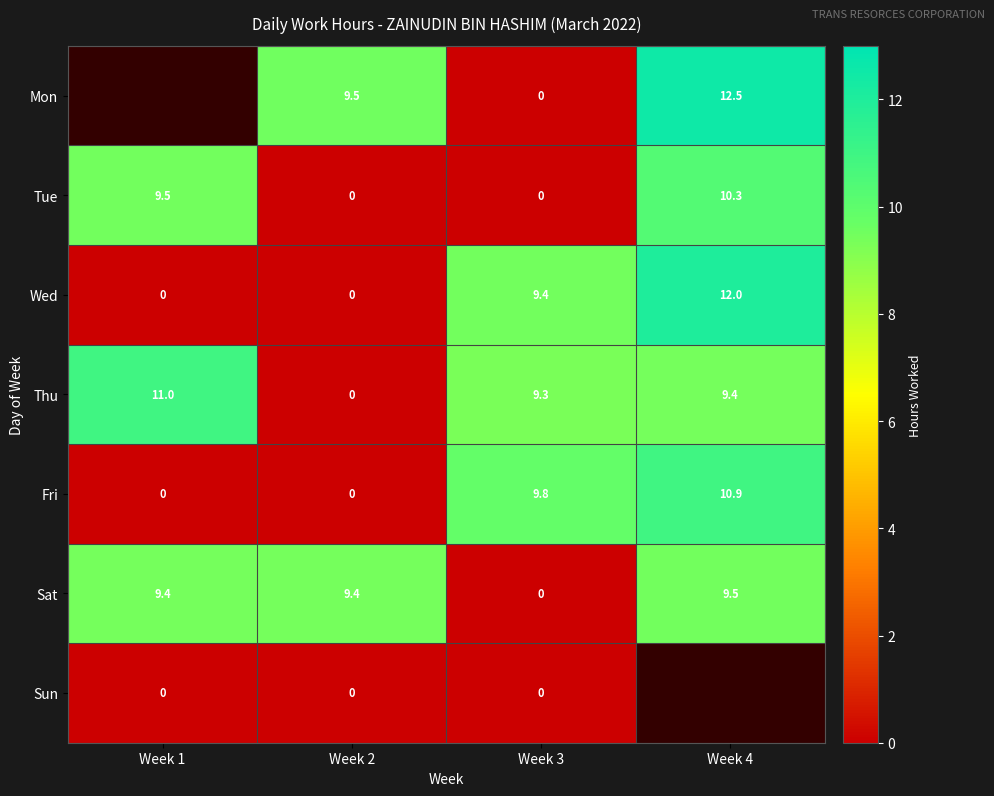

What is the sum of the Sat values at Week 3 and Week 4?

9.5